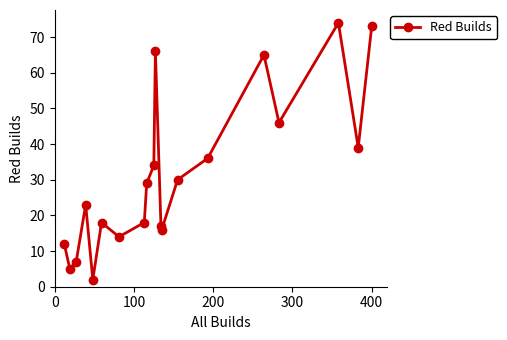

True or false: the data has more than 1 interior local peaks.

True